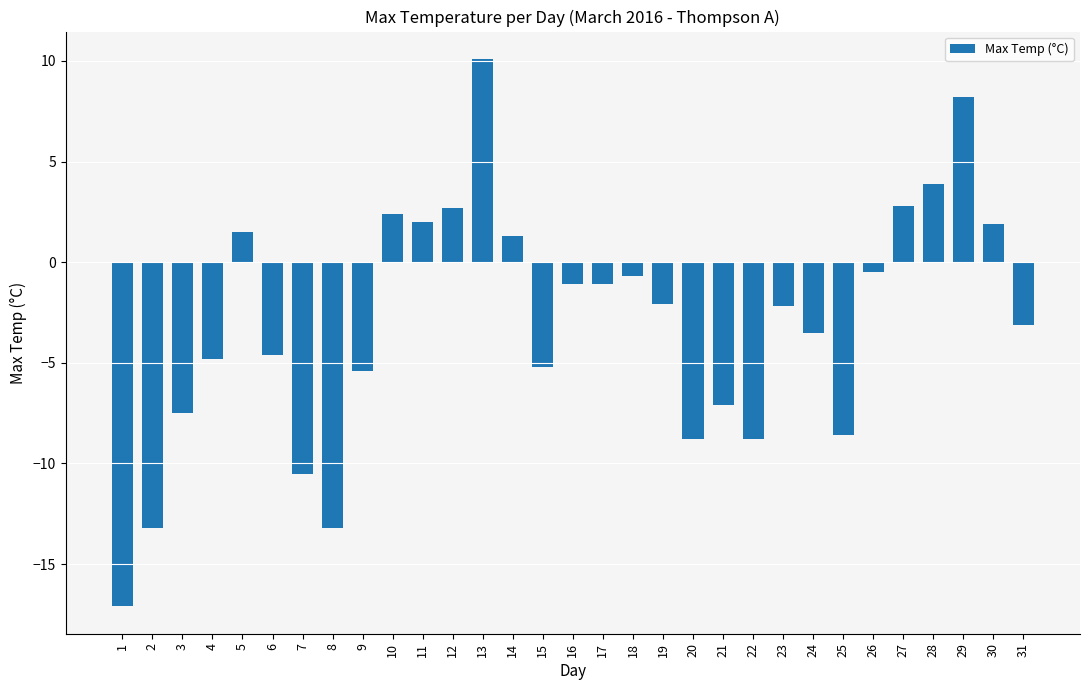

Where is the data nearest to the value -3?

31